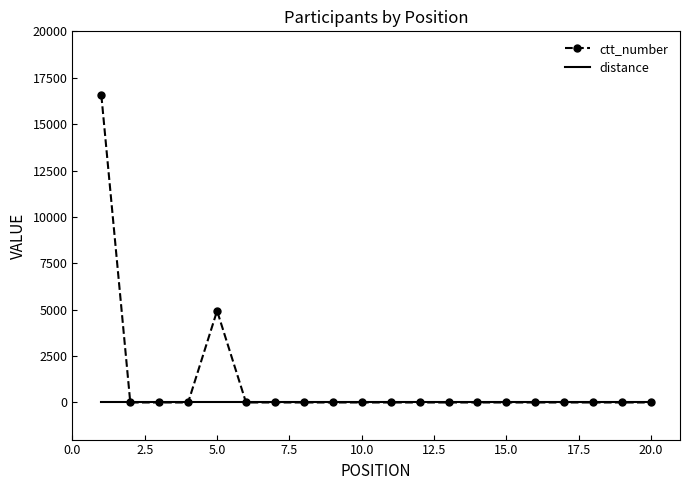

At how many categories does at least one series exceed 14923?

1